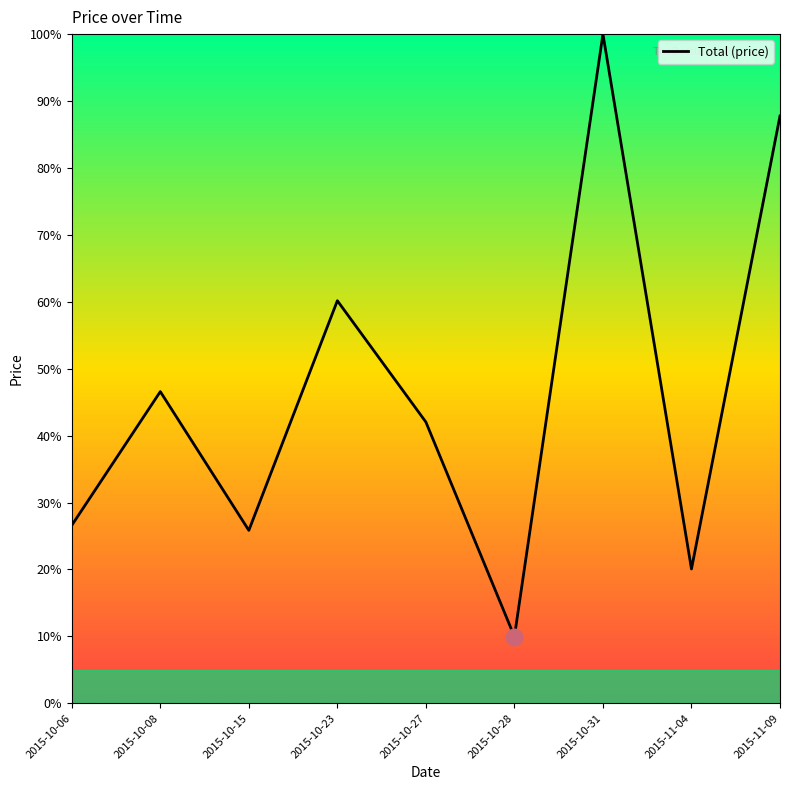

What is the smallest value displayed?

10.0